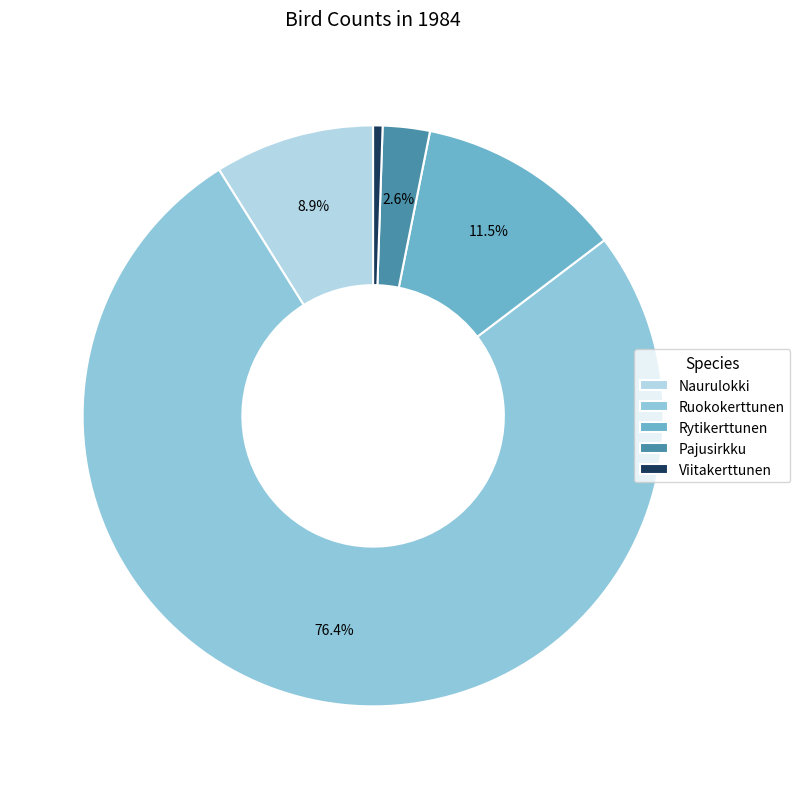

To the nearest percent, what percentage of the pie is Viitakerttunen?

1%